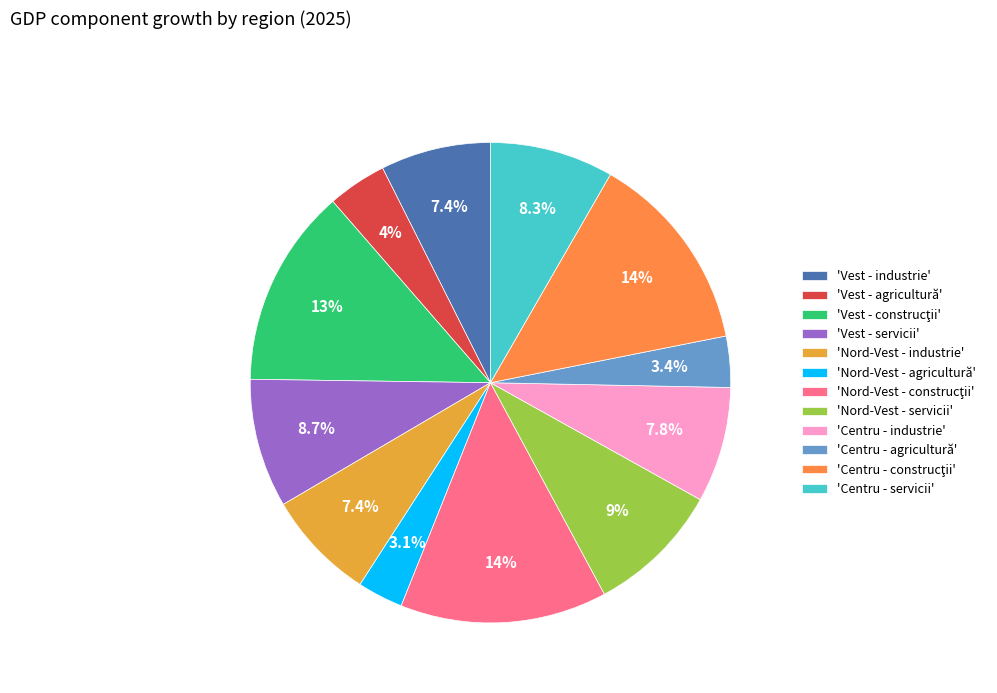

What is the total percentage of 'Centru - industrie' and 'Vest - servicii'?

16.5%